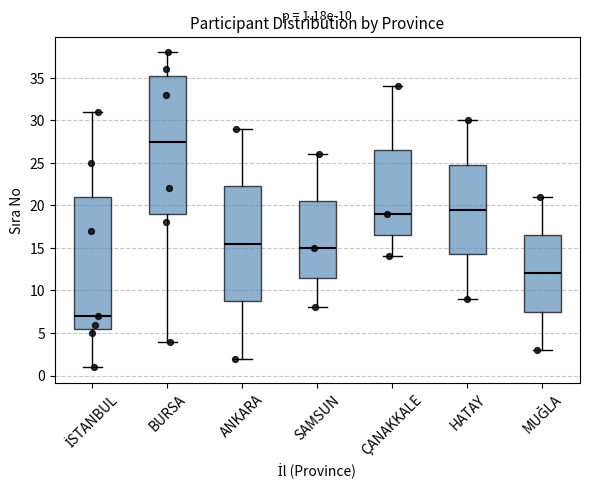

Which box is the tallest, from its lower edge to its upper edge?

BURSA